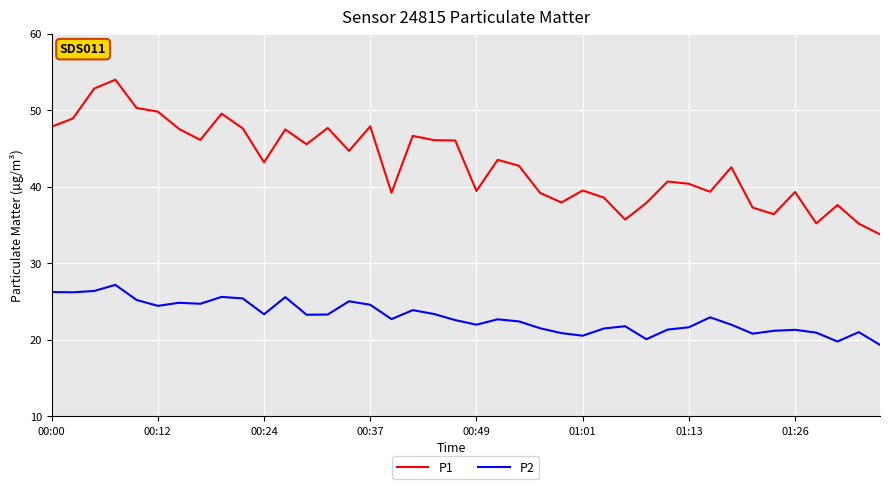

Rank the series by their maximum value, from highest to lowest.

P1, P2